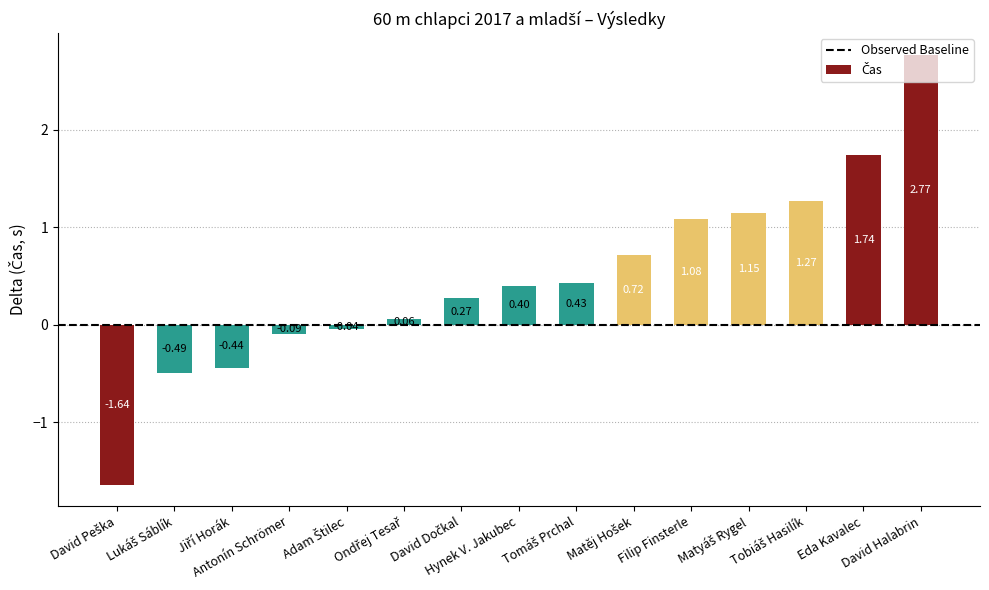

The value at Eda Kavalec is 0.6. True or false?

False